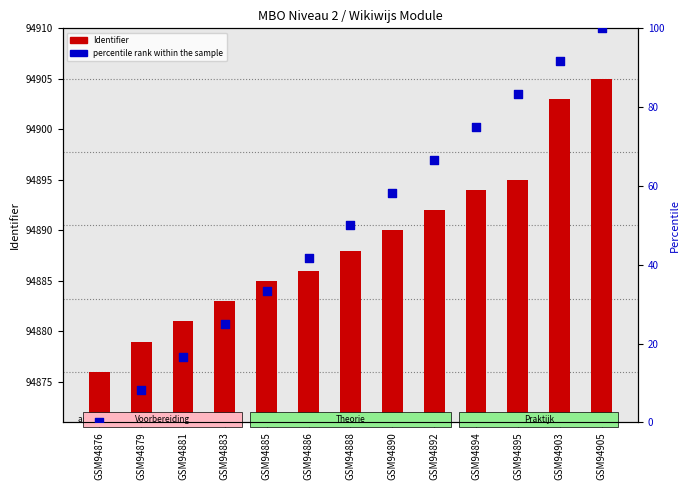

At how many categories does at least one series exceed 21216?

13